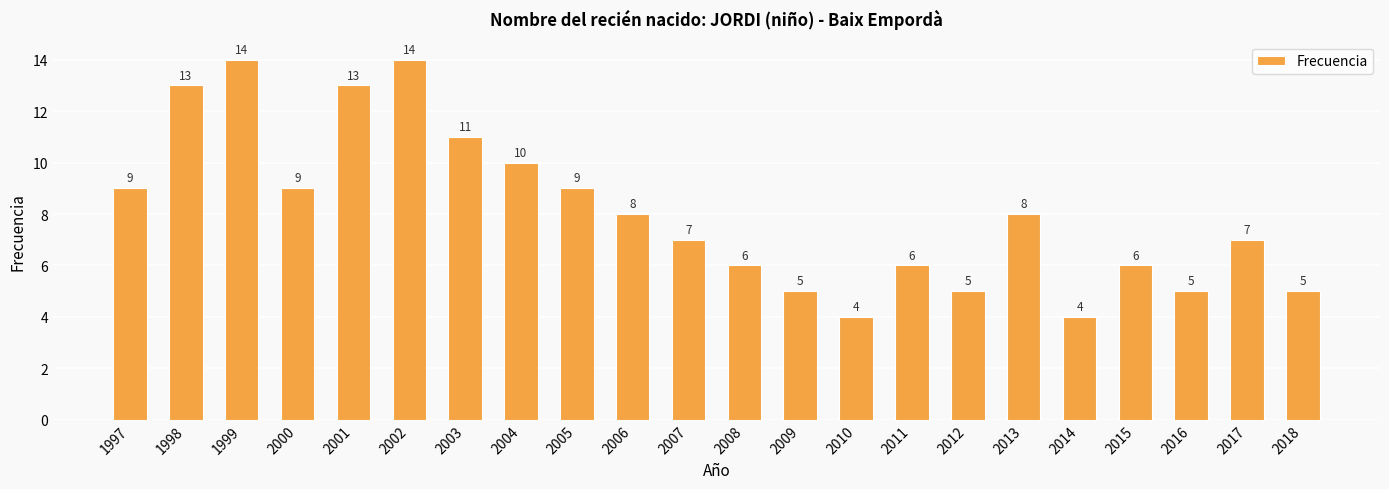

What is the smallest value displayed?

4